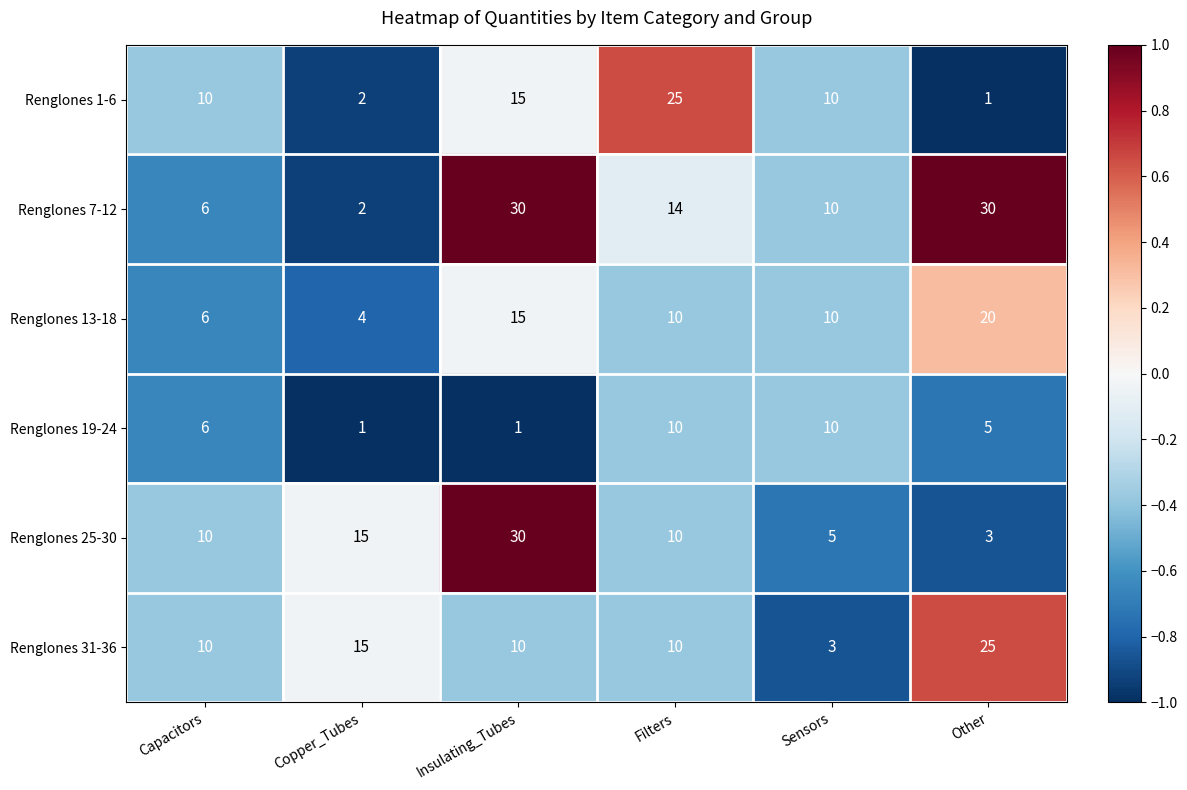

How many series are shown in this chart?

6